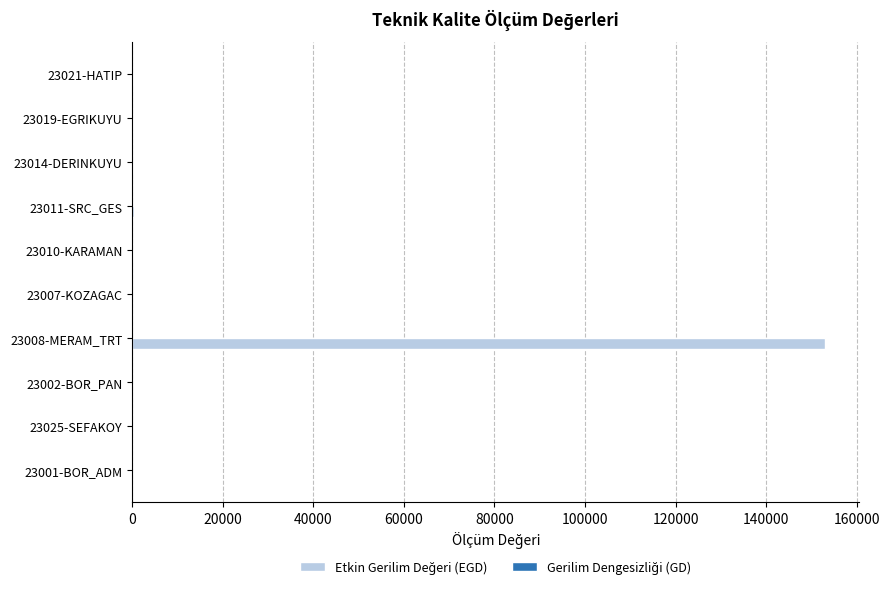

At which category is the sum across all series the highest?

23008-MERAM_TRT